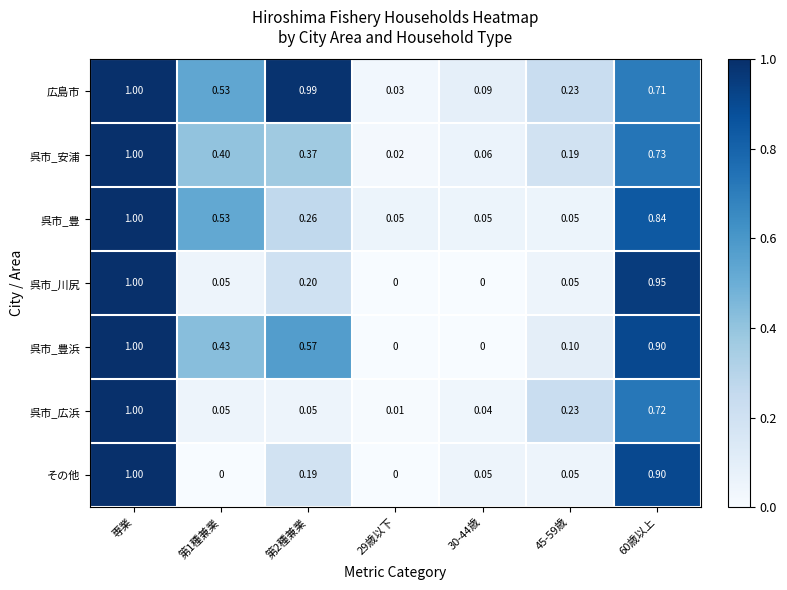

Between 第1種兼業 and 29歳以下, which series saw the biggest shift?

広島市